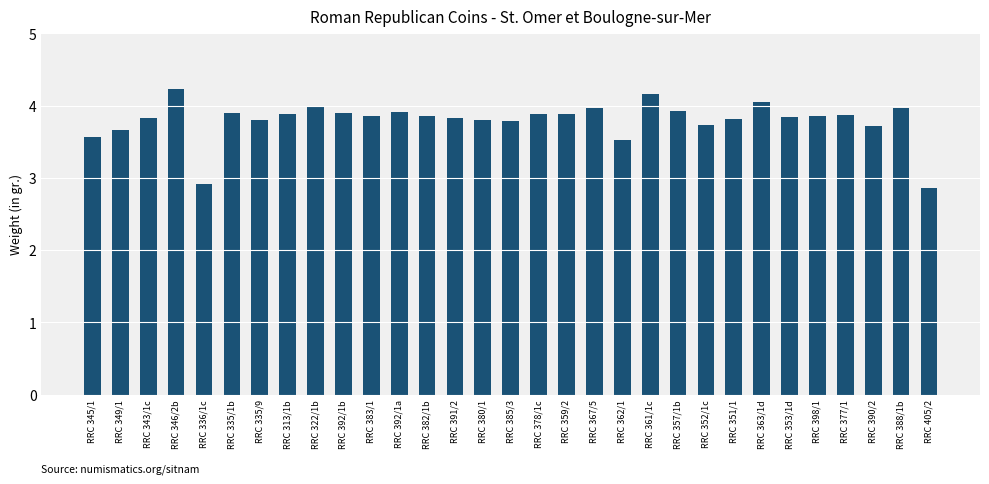

Which category has the highest value across all series?

RRC 346/2b